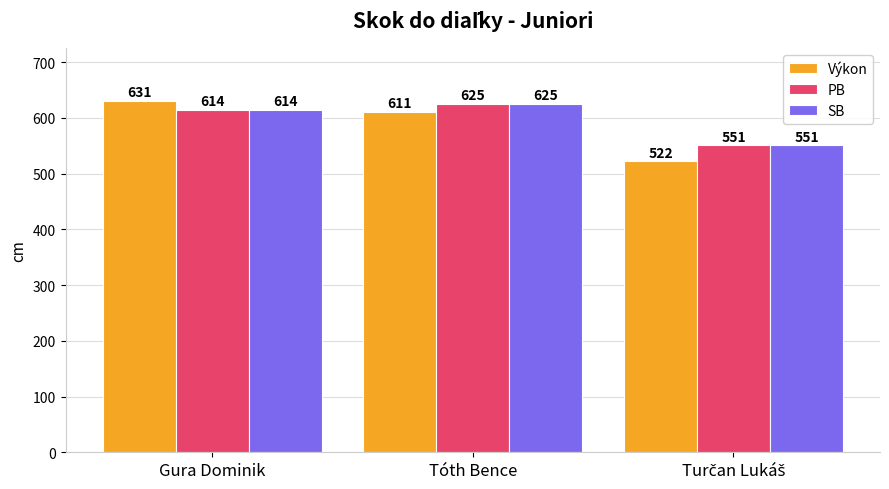

How many values in the Výkon series are below 611?

1